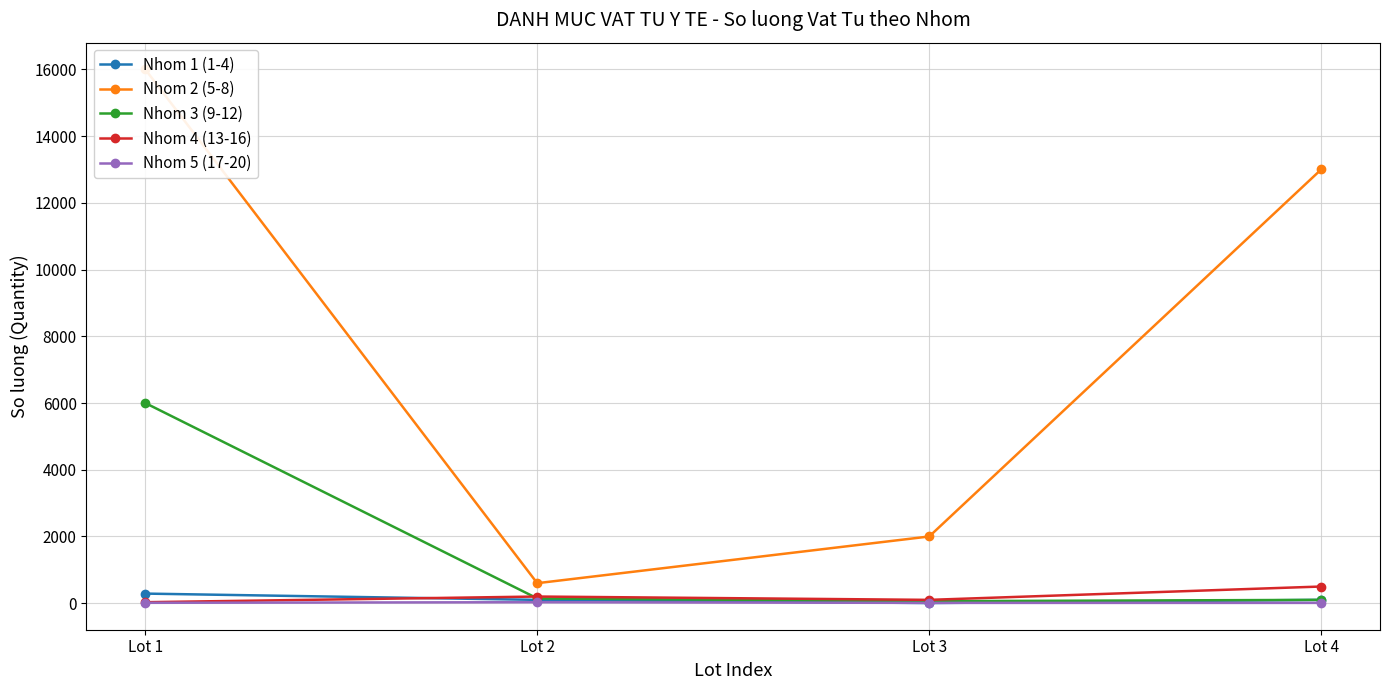

The value of Nhom 3 (9-12) at Lot 2 is 144. True or false?

True